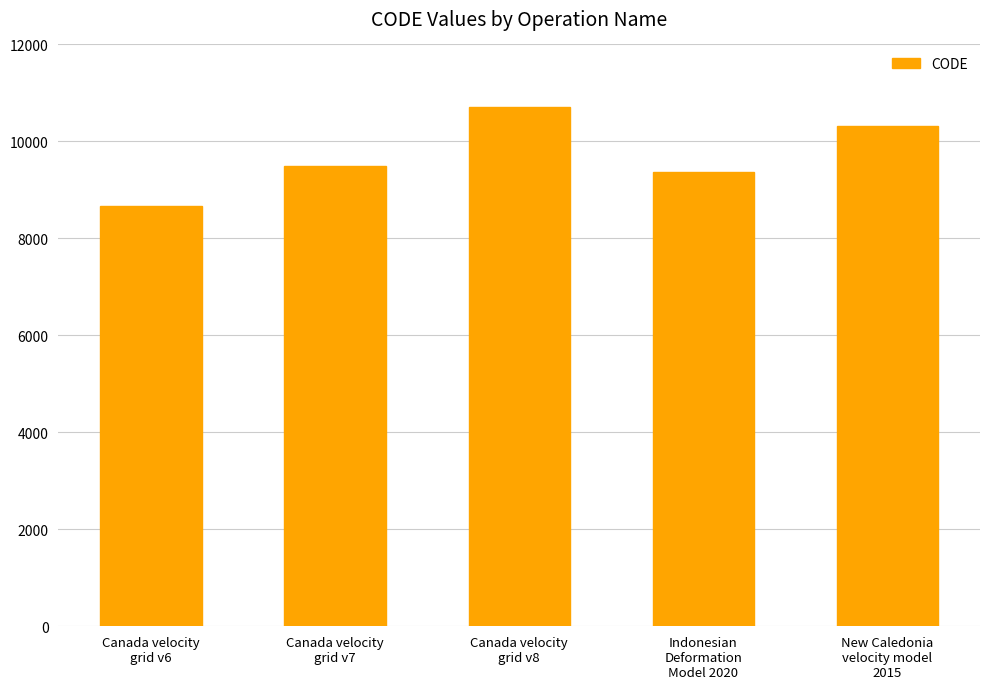

Which label corresponds to the largest value in the chart?

Canada velocity
grid v8